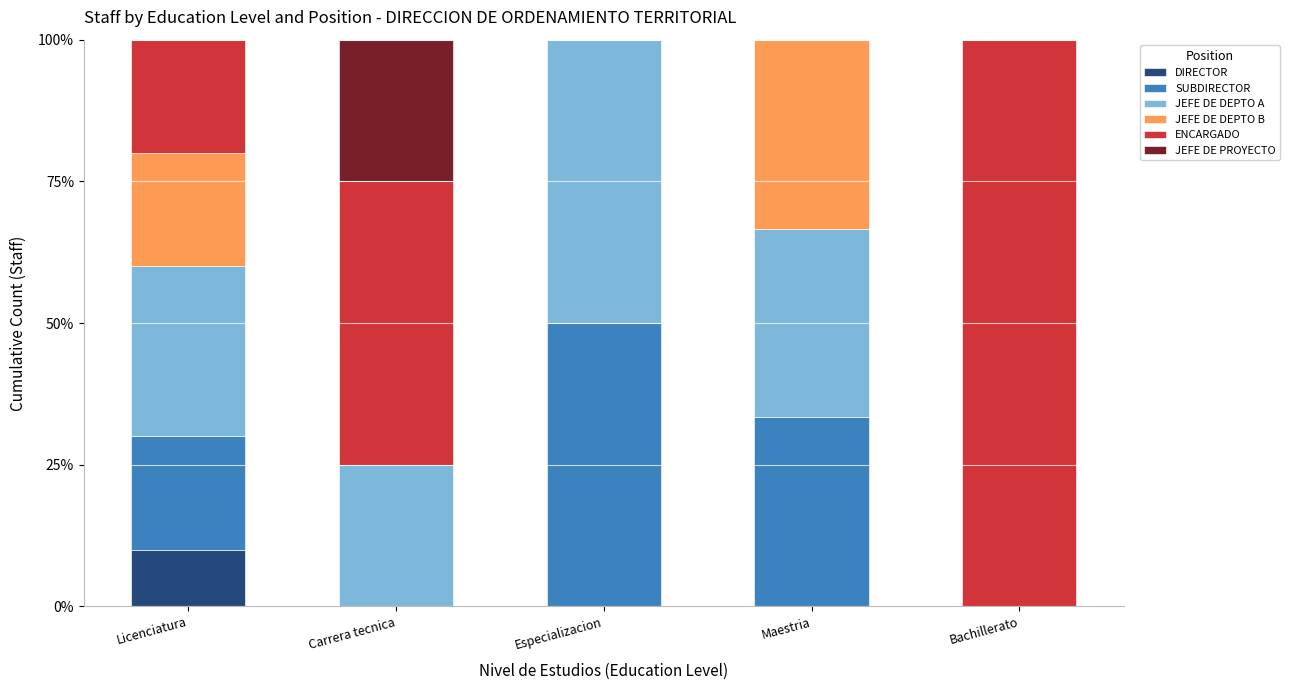

What is the maximum value for DIRECTOR?

10.0